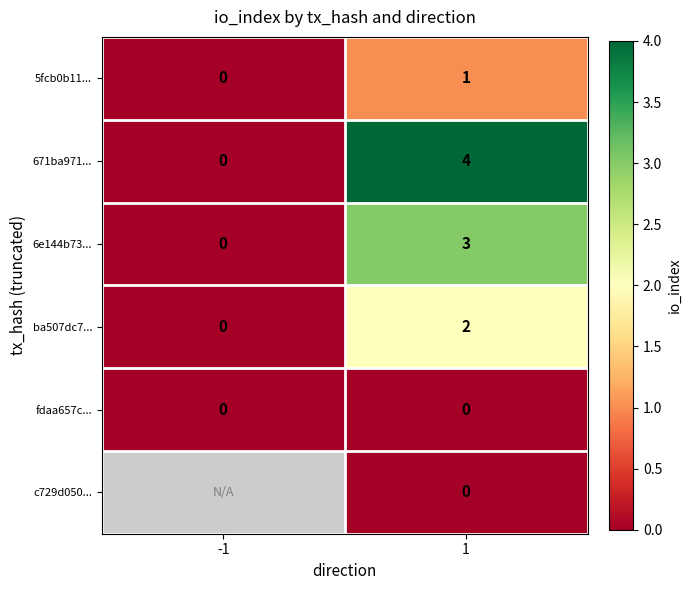

Count the 6e144b73... values in the range 0 to 3.

2